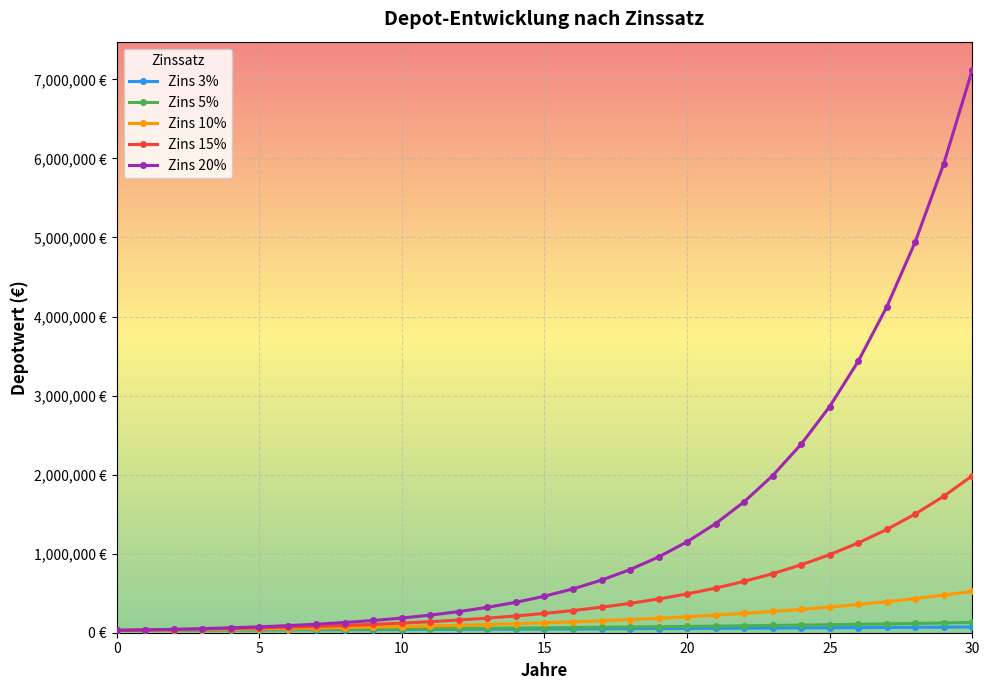

Is this an area chart (filled region under the line)?

No